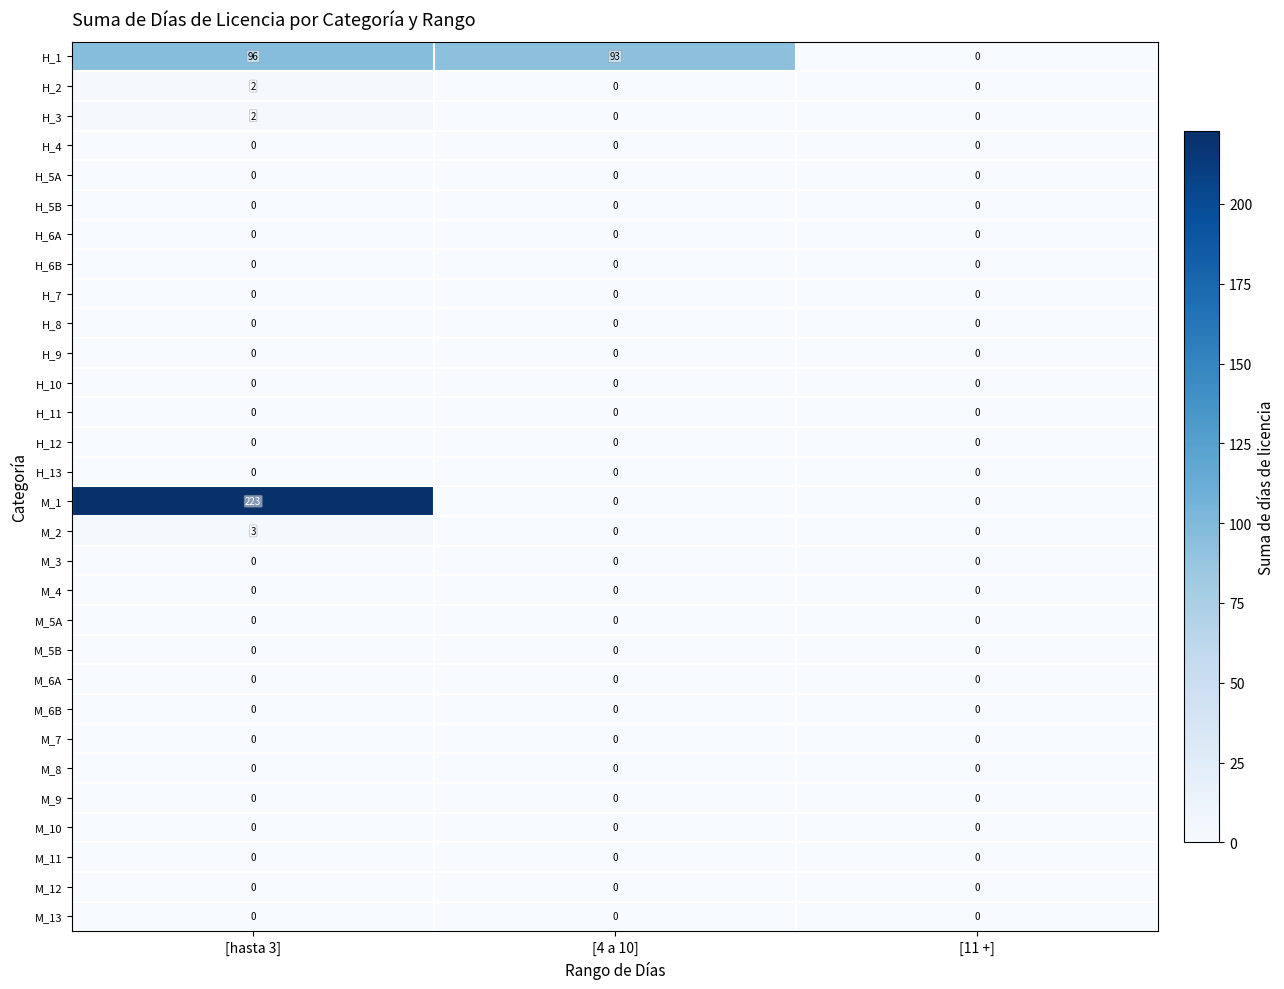

At which category does the chart reach its peak across all series?

[hasta 3]